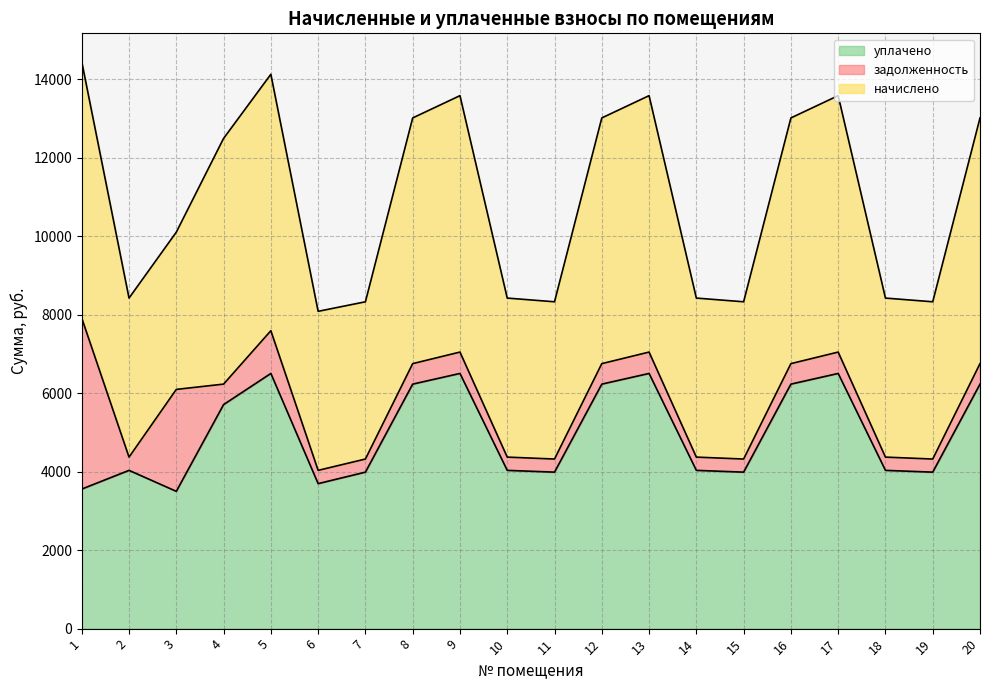

Where is the first local minimum for уплачено?

3